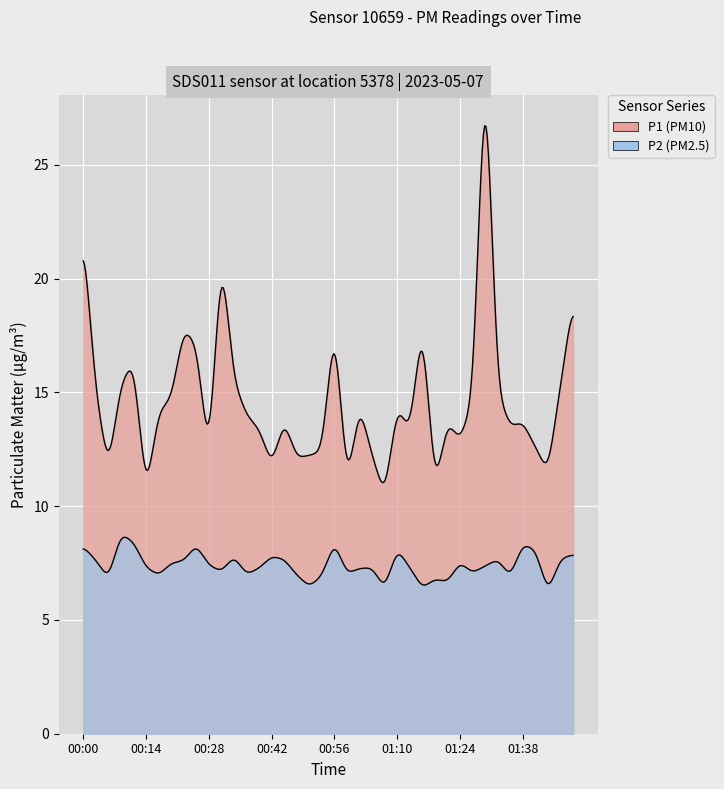

At 00:14, list the series in order from smallest to largest.

P2, P1